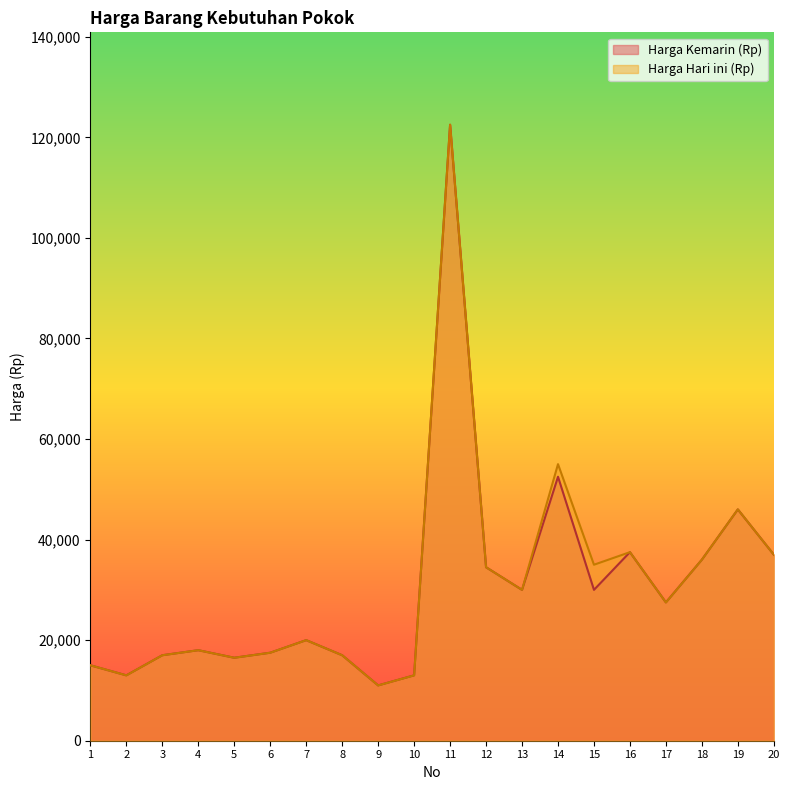

Which series has the largest range (max minus min)?

Harga Kemarin (Rp)